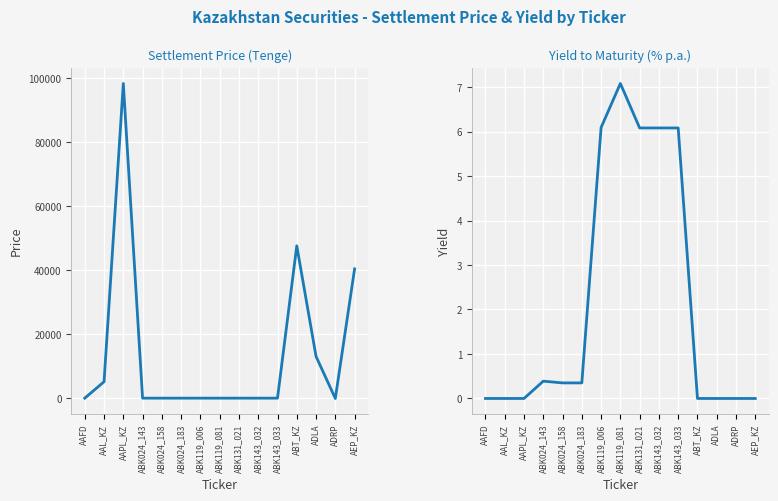

Which category has the highest value in the Settlement Price series?

AAPL_KZ